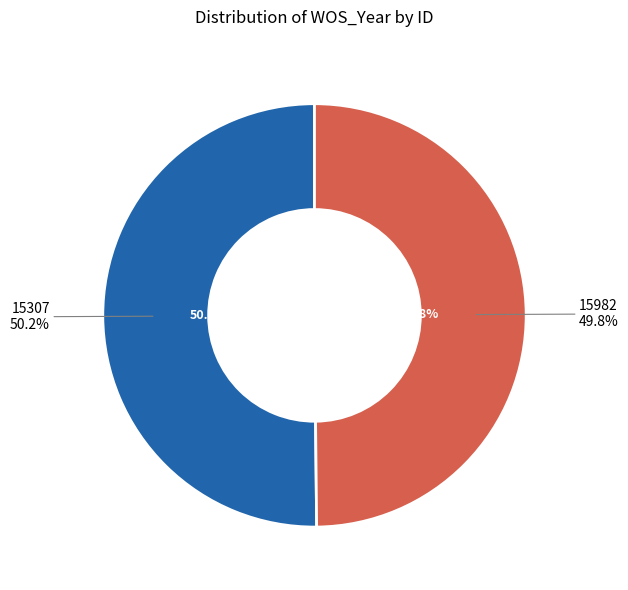

To the nearest percent, what percentage of the pie is 15982?

50%